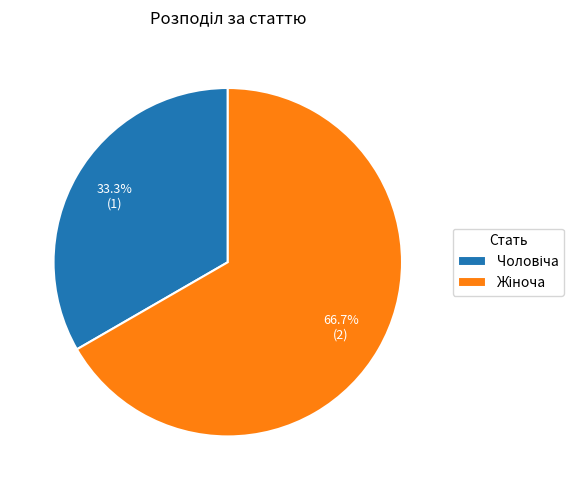

To the nearest percent, what is the difference between the largest and smallest slice percentages?

33%